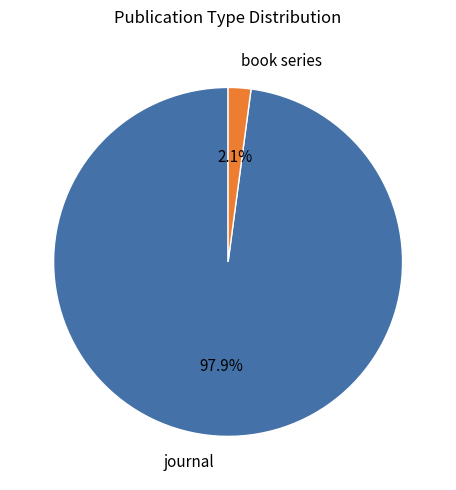

Is it true that book series is 2% of the pie?

True